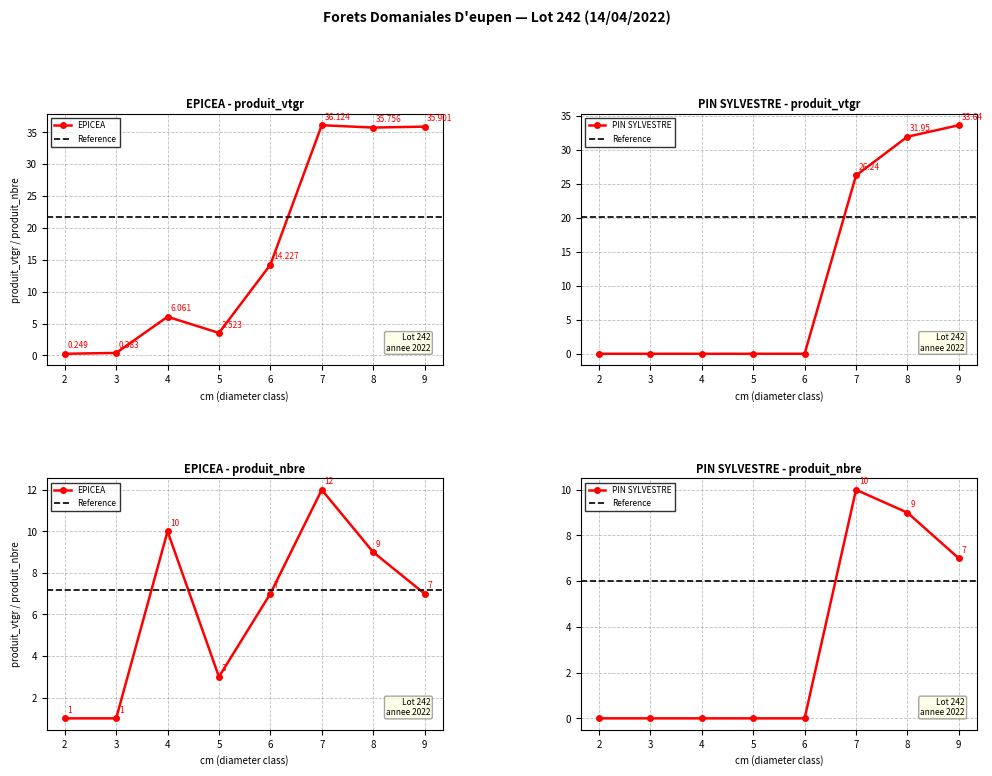

What is the average value of the EPICEA series?

16.5